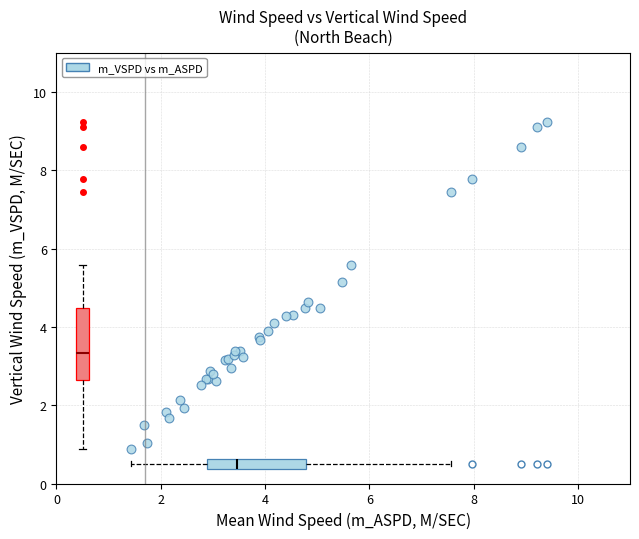

What Y value in the scatter plot is closest to 5?

5.1